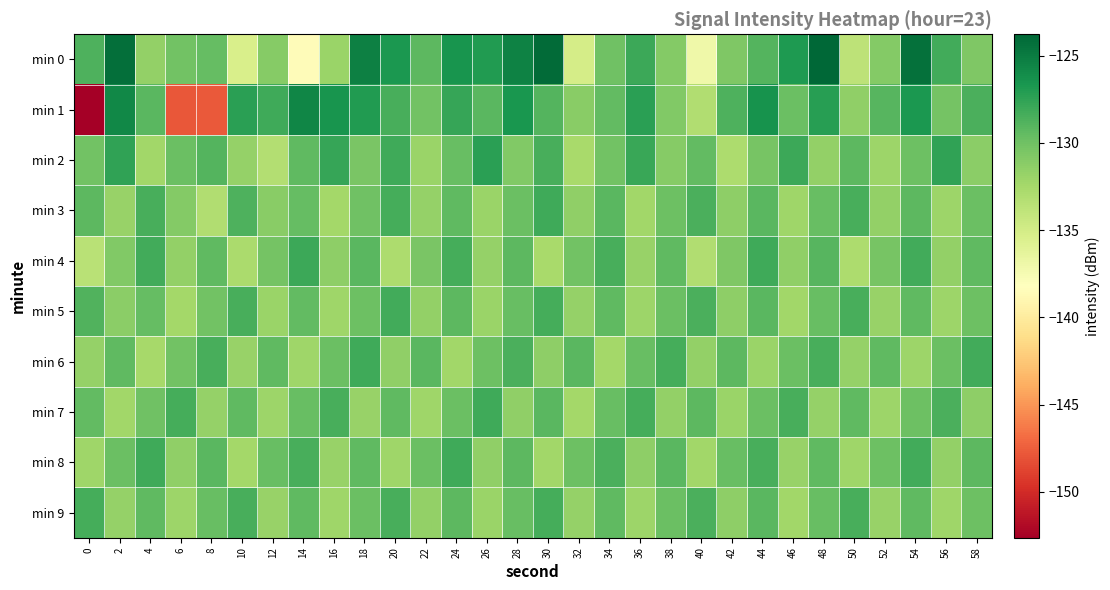

At 32, list the series in order from largest to smallest.

min 6, min 8, min 4, min 1, min 3, min 5, min 9, min 7, min 2, min 0